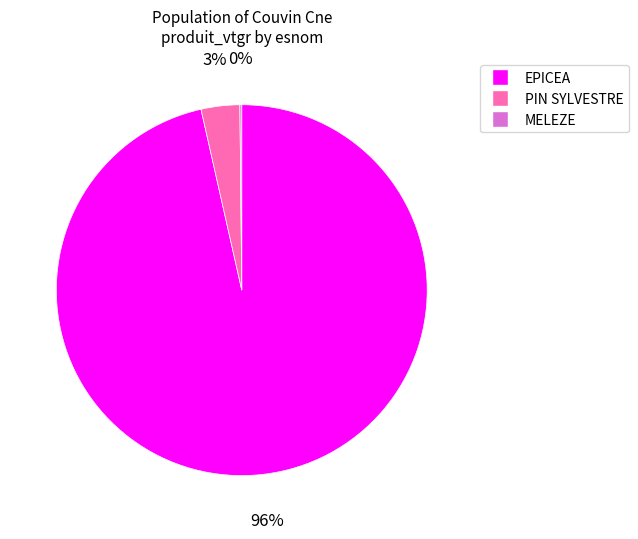

Which has a higher value, EPICEA or PIN SYLVESTRE?

EPICEA